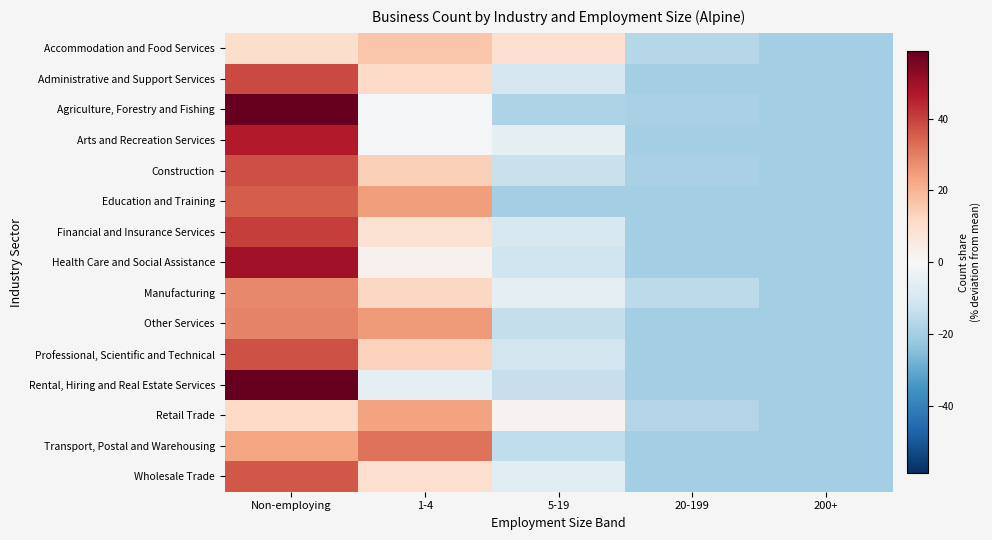

At which category is the sum across all series the highest?

Non-employing